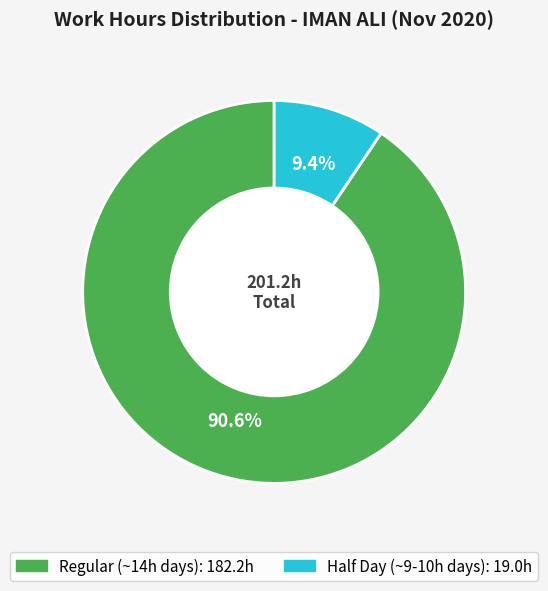

Is there a majority slice in this chart?

Yes